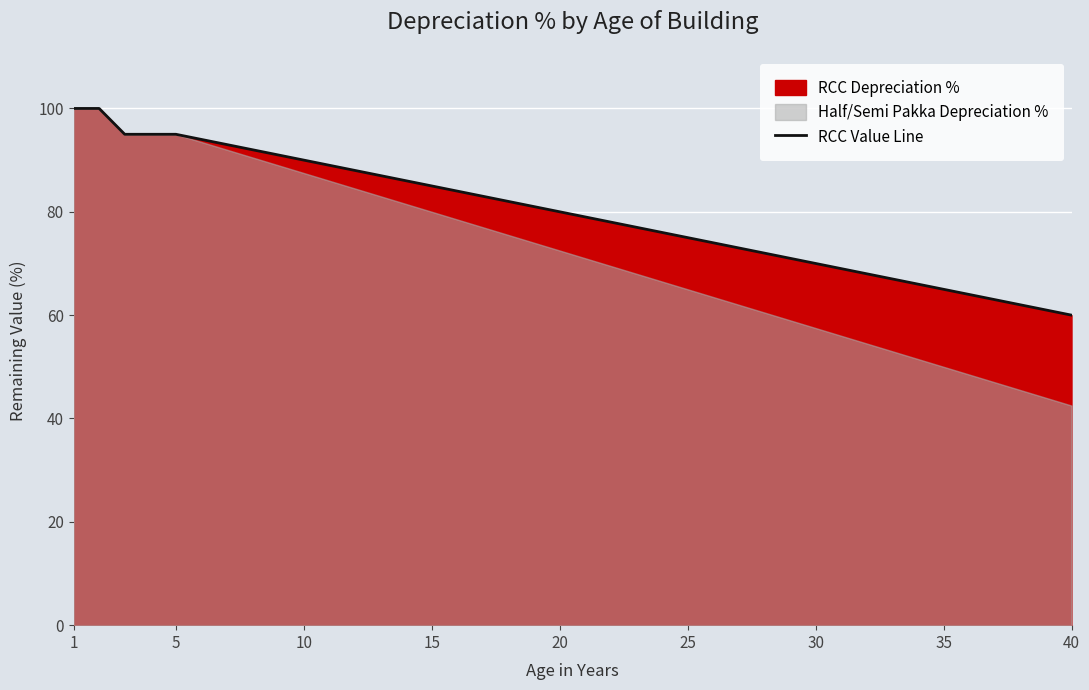

Count the number of values greater than 80.

19